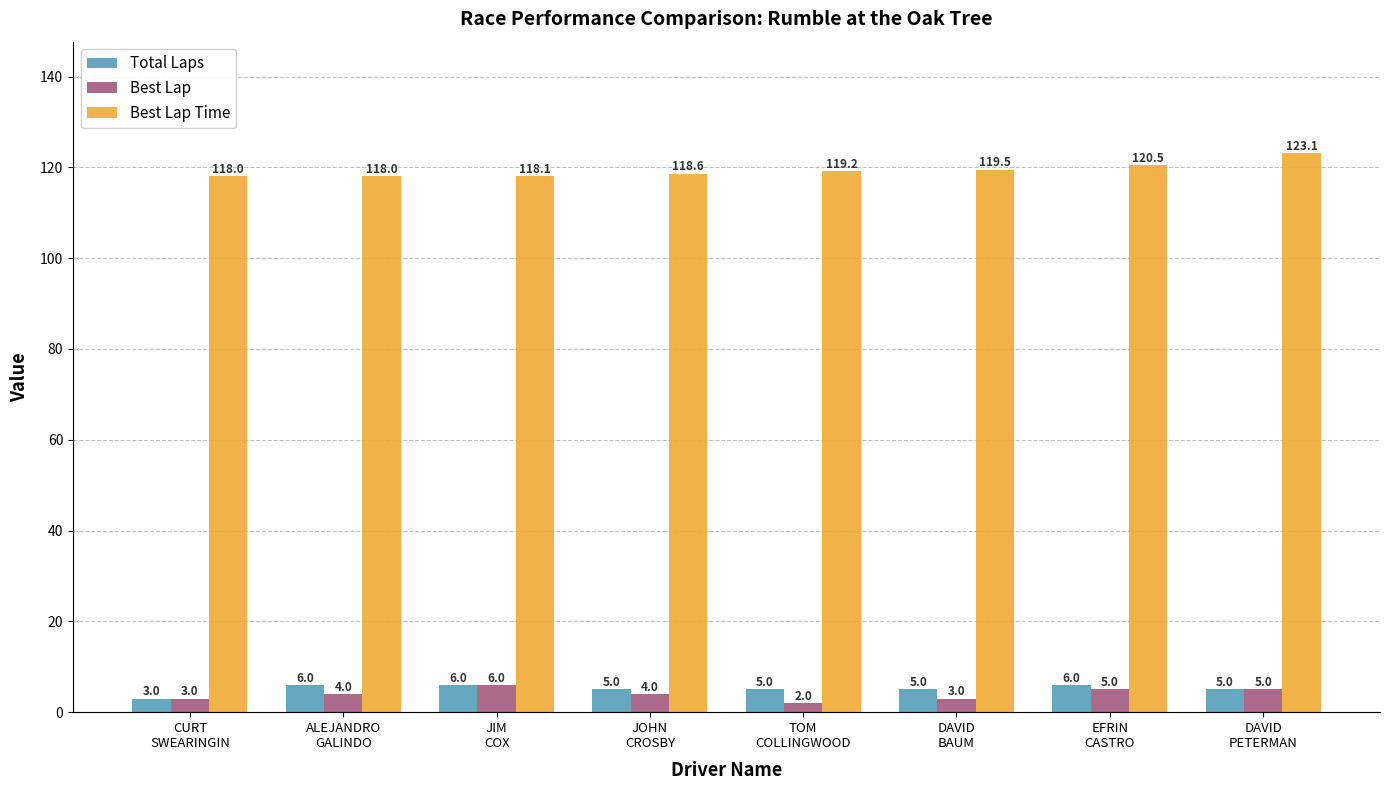

Reading right to left, what are all the values shown in this chart?

Total Laps: 5.0	6.0	5.0	5.0	5.0	6.0	6.0	3.0
Best Lap: 5.0	5.0	3.0	2.0	4.0	6.0	4.0	3.0
Best Lap Time: 123.1	120.5	119.5	119.2	118.6	118.1	118.0	118.0